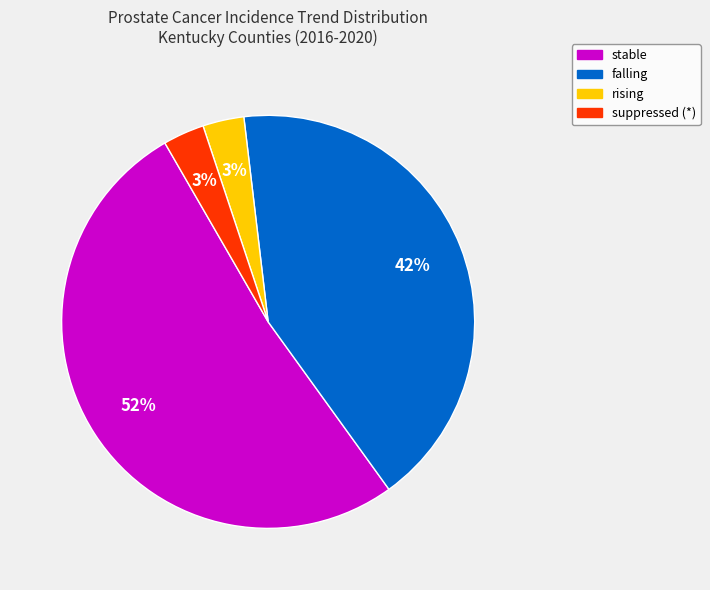

Is there a majority slice in this chart?

Yes